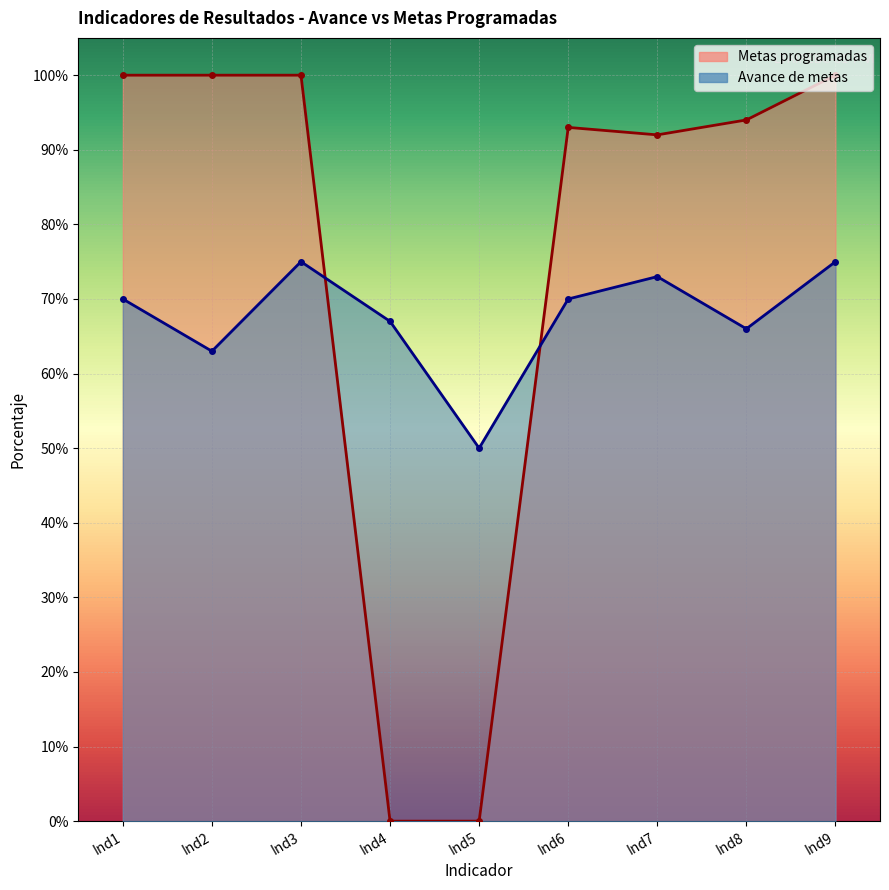

How many interior local peaks (higher than both neighbors) does the data have?

1